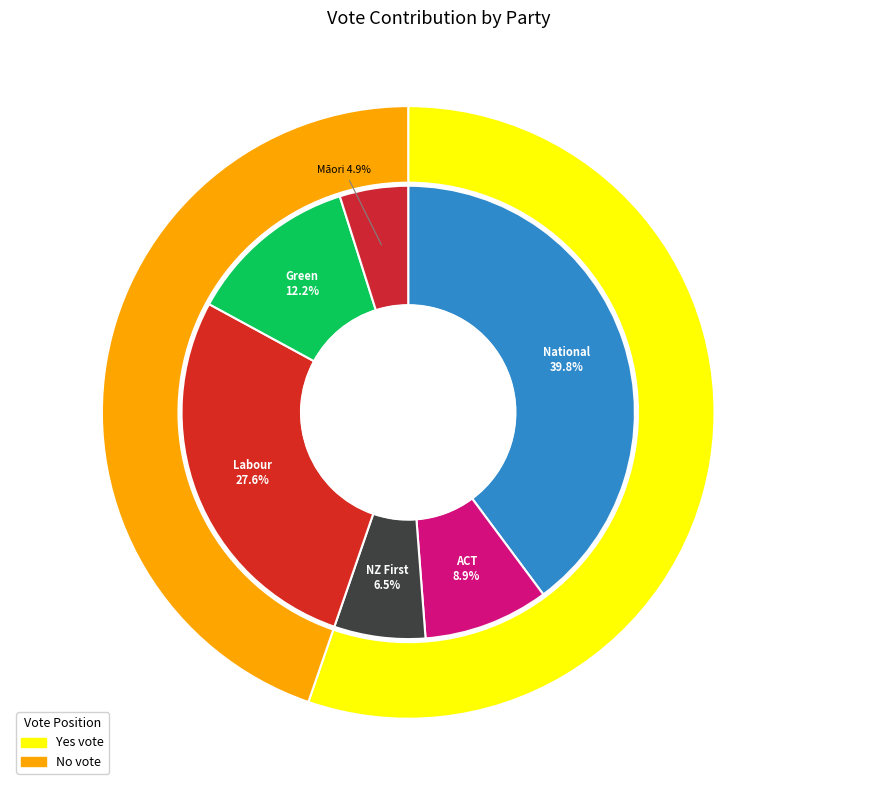

To the nearest percent, what is the difference between the National and Labour slice percentages?

12%